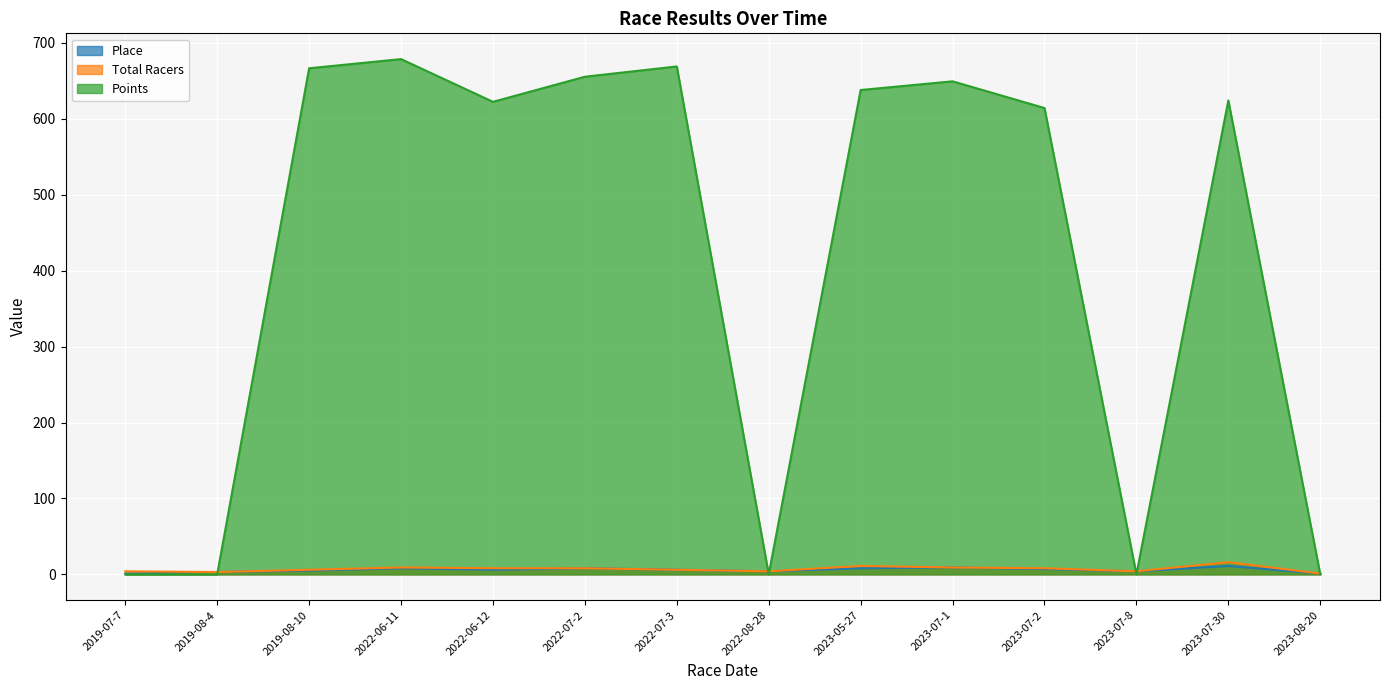

Which category has the lowest value in the Place series?

2019-07-7